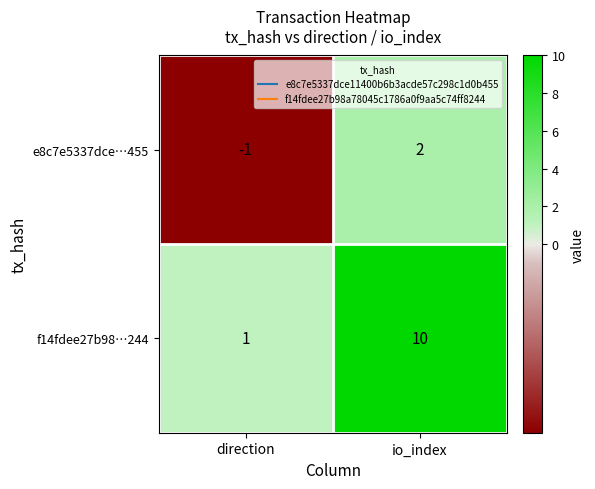

List the series in order of their overall mean, highest first.

f14fdee27b98…244, e8c7e5337dce…455